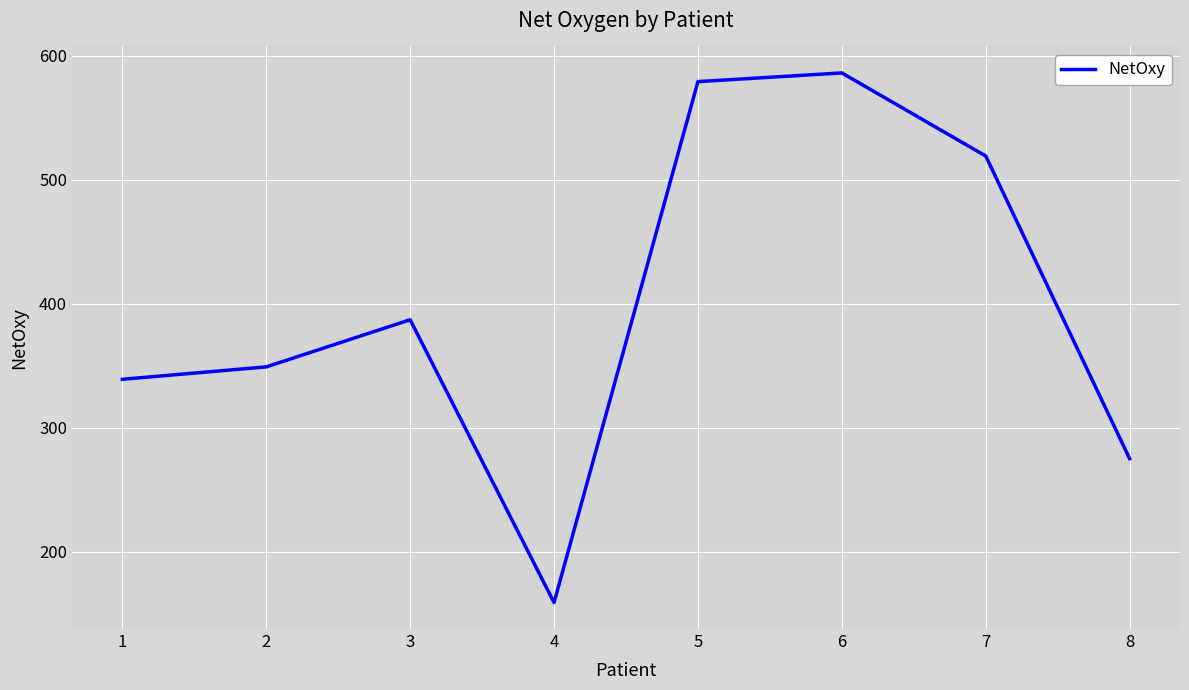

Where is the first local minimum?

4